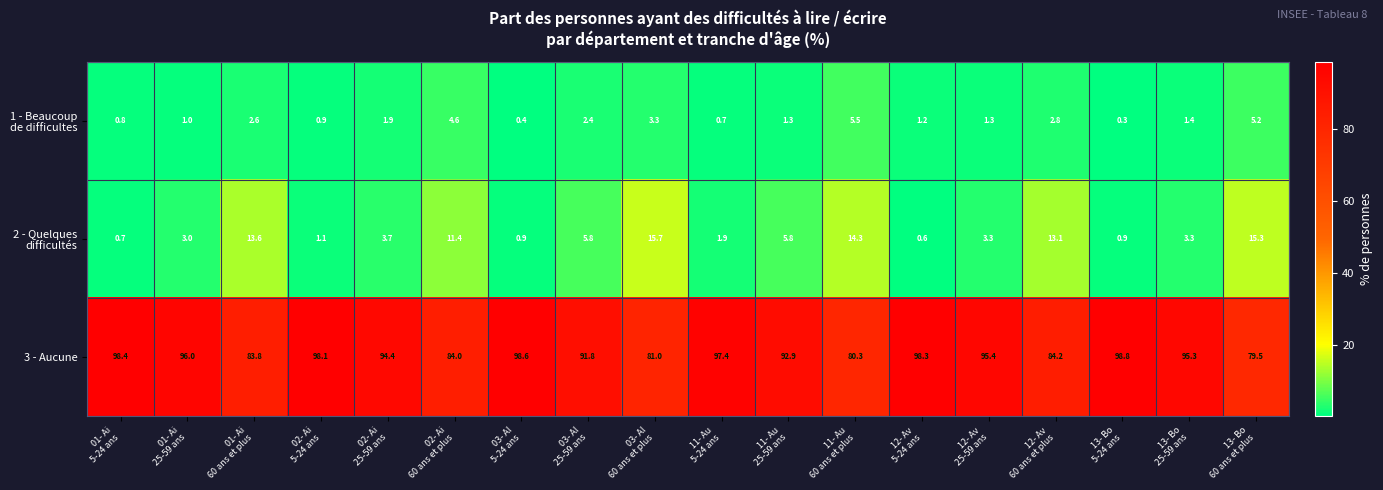

What is the sum of all 3 - Aucune values?

1648.2